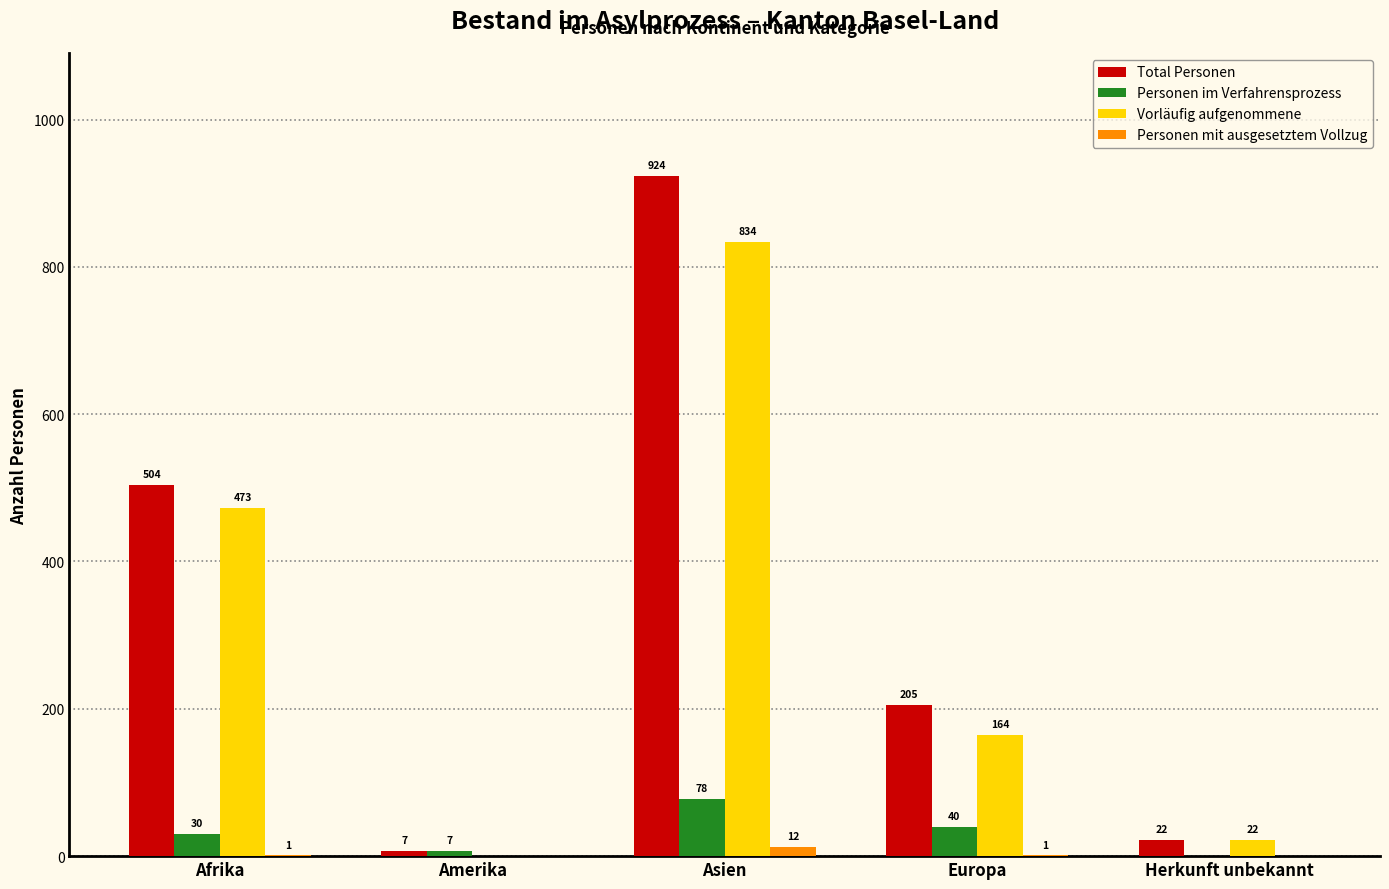

Which series has the largest total across all categories?

Total Personen